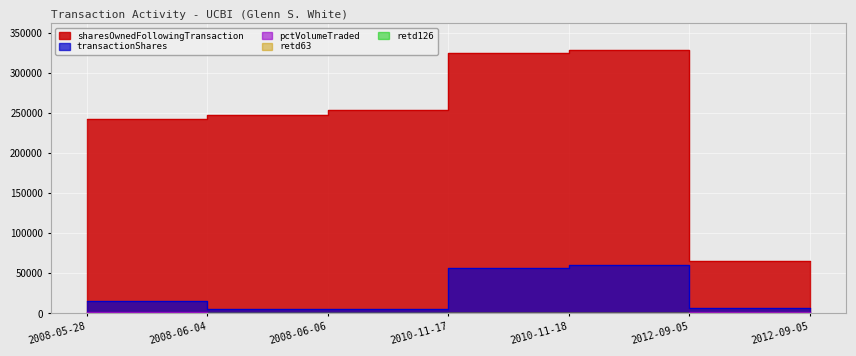

Is the value of retd63 at 2012-09-05 greater than the value of retd126 at 2008-06-06?

No